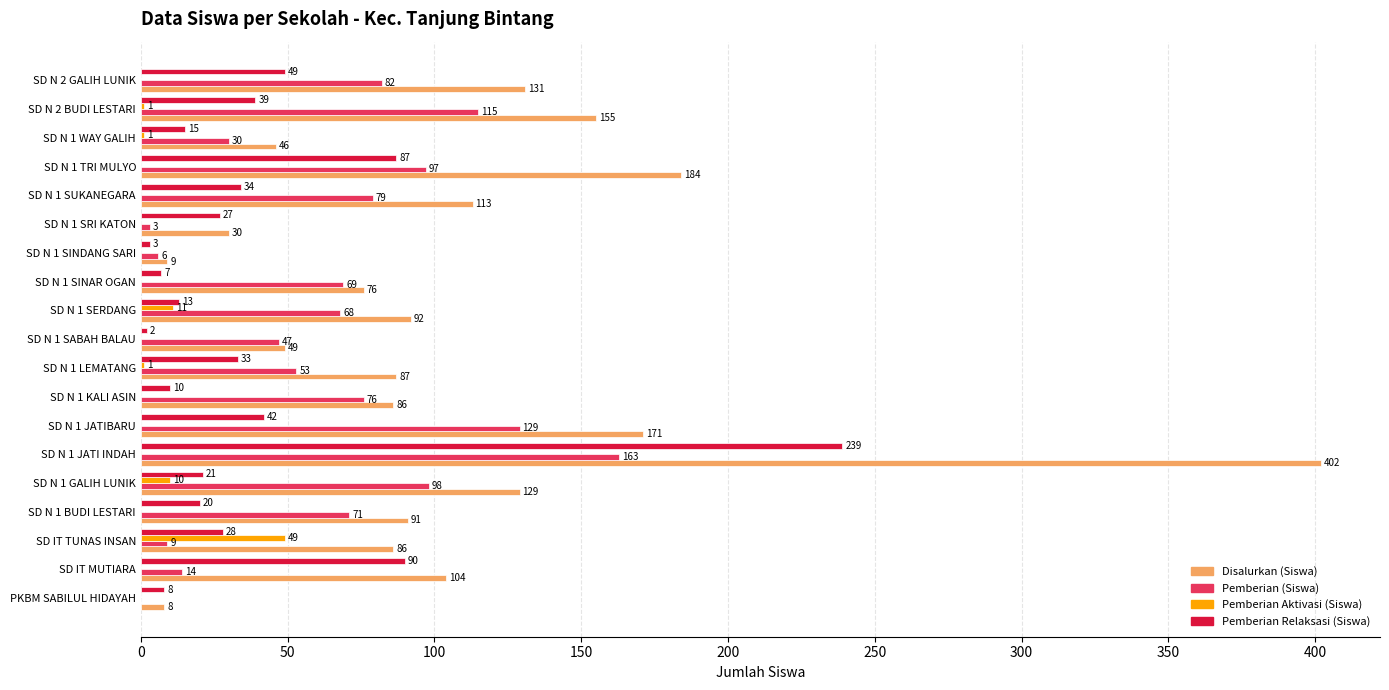

Which series has the largest total across all categories?

Disalurkan (Siswa)